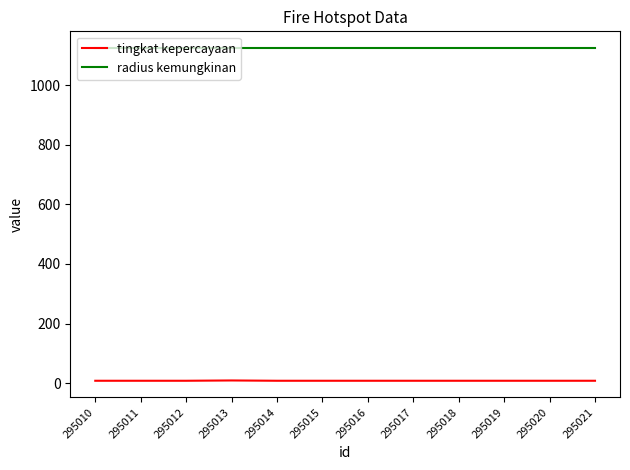

Rank the series at 295013 from highest to lowest value.

radius kemungkinan, tingkat kepercayaan